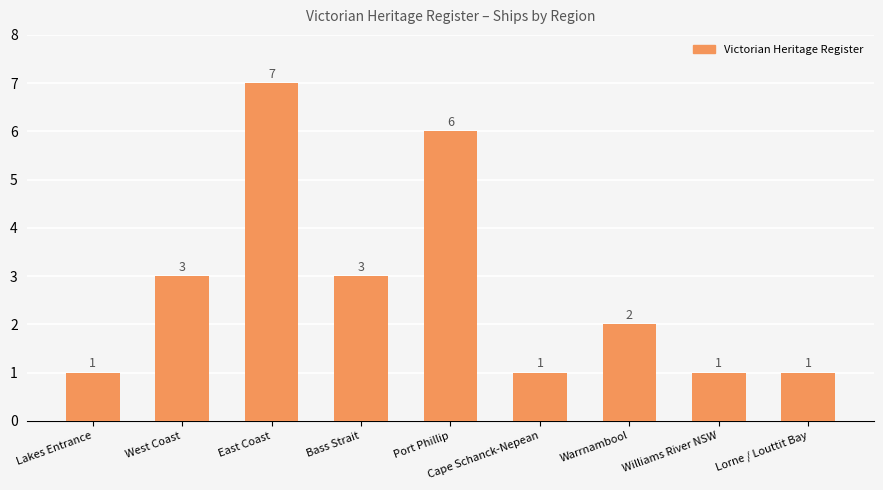

Between Warrnambool and Lakes Entrance, which is larger?

Warrnambool